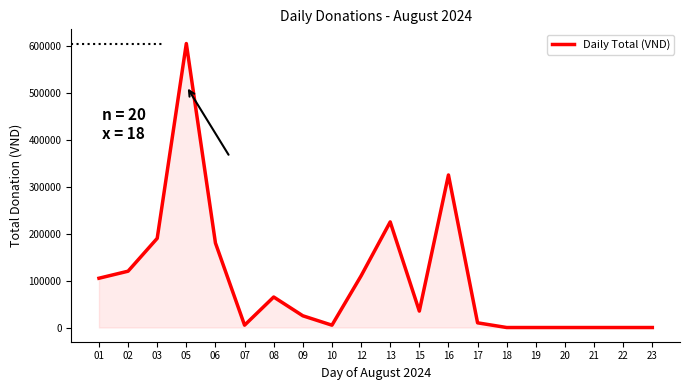

True or false: the data has more than 0 interior local peaks.

True